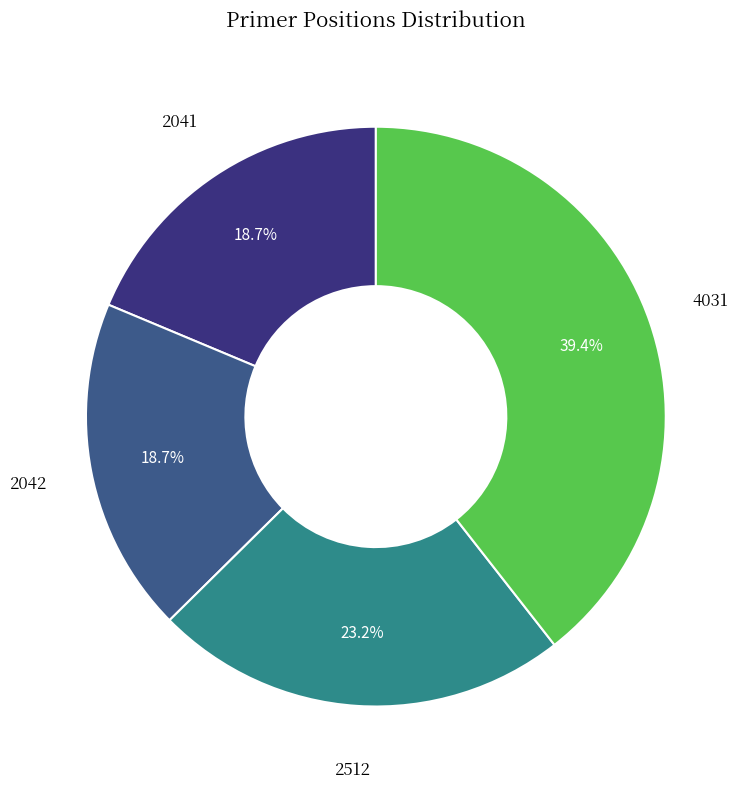

Does any single category account for the majority?

No